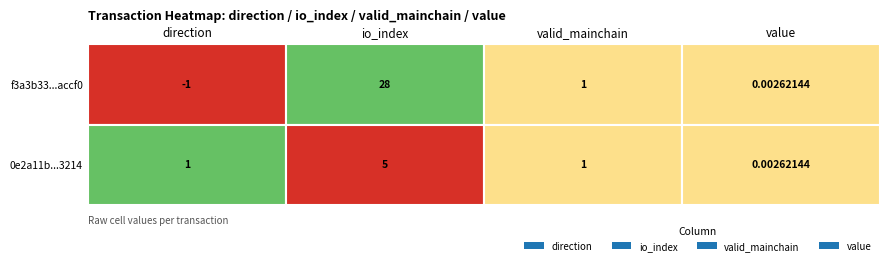

At which category is the sum across all series the highest?

io_index